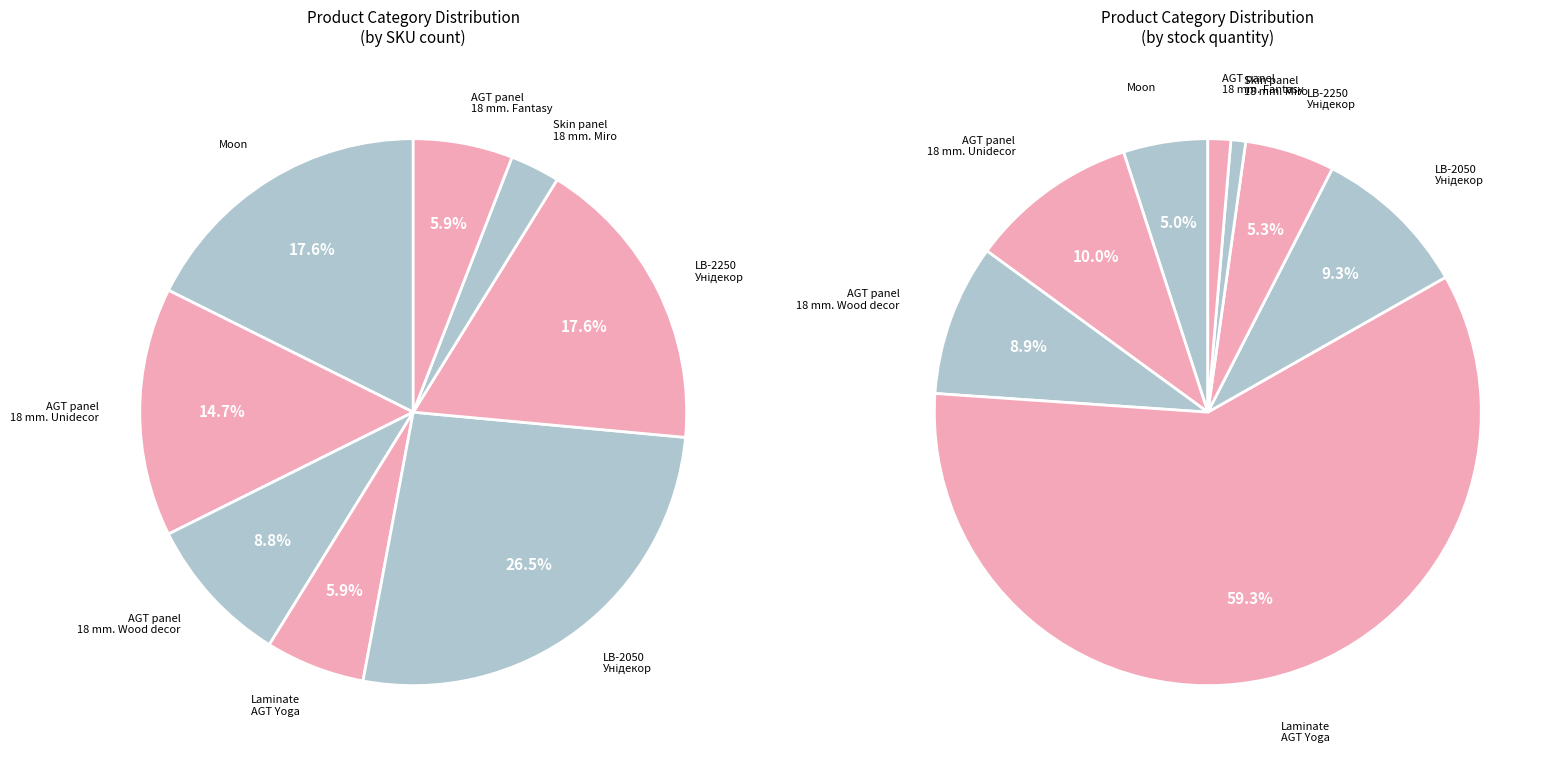

Is it true that AGT panel 18 mm. Unidecor is 15% of the pie?

True